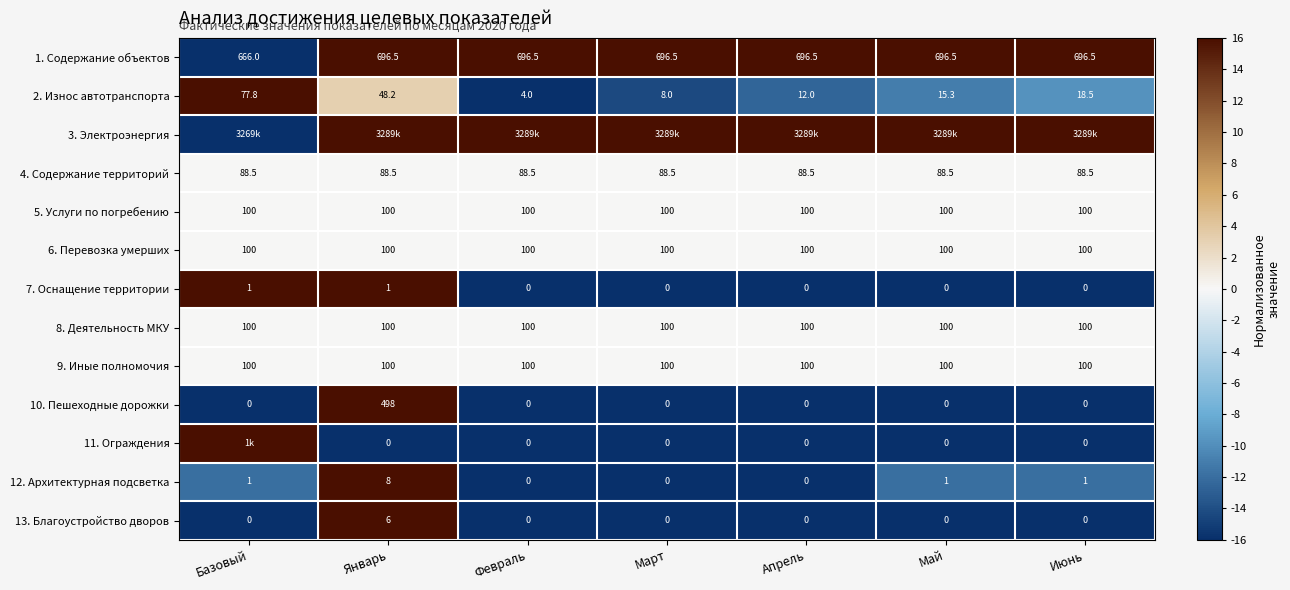

The value of 7. Оснащение территории at Базовый is 1.6. True or false?

False